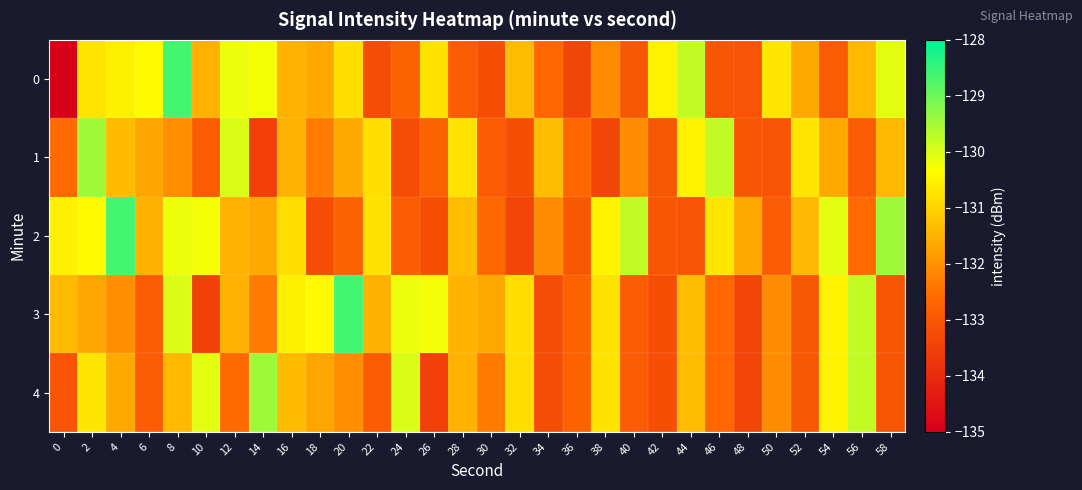

Reading left to right, transcribe all the data shown in this chart.

0: 0=-218.6	2=-130.7	4=-130.6	6=-130.4	8=-128.6	10=-131.5	12=-130.2	14=-130.2	16=-131.5	18=-131.6	20=-130.8	22=-133.3	24=-132.7	26=-130.8	28=-132.9	30=-133.2	32=-131.3	34=-132.7	36=-133.4	38=-132.1	40=-133.0	42=-130.5	44=-129.8	46=-133.0	48=-133.1	50=-130.7	52=-131.6	54=-132.9	56=-131.4	58=-130.1
1: 0=-132.6	2=-129.5	4=-131.4	6=-131.7	8=-132.1	10=-132.9	12=-130.0	14=-133.5	16=-131.5	18=-132.3	20=-131.6	22=-130.8	24=-133.3	26=-132.7	28=-130.8	30=-132.9	32=-133.2	34=-131.3	36=-132.7	38=-133.4	40=-132.1	42=-133.0	44=-130.5	46=-129.8	48=-133.0	50=-133.1	52=-130.7	54=-131.6	56=-132.9	58=-131.4
2: 0=-130.6	2=-130.4	4=-128.6	6=-131.5	8=-130.2	10=-130.2	12=-131.5	14=-131.6	16=-130.8	18=-133.3	20=-132.7	22=-130.8	24=-132.9	26=-133.2	28=-131.3	30=-132.7	32=-133.4	34=-132.1	36=-133.0	38=-130.5	40=-129.8	42=-133.0	44=-133.1	46=-130.7	48=-131.6	50=-132.9	52=-131.4	54=-130.1	56=-132.6	58=-129.5
3: 0=-131.4	2=-131.7	4=-132.1	6=-132.9	8=-130.0	10=-133.5	12=-131.5	14=-132.3	16=-130.6	18=-130.4	20=-128.6	22=-131.5	24=-130.2	26=-130.2	28=-131.5	30=-131.6	32=-130.8	34=-133.3	36=-132.7	38=-130.8	40=-132.9	42=-133.2	44=-131.3	46=-132.7	48=-133.4	50=-132.1	52=-133.0	54=-130.5	56=-129.8	58=-133.0
4: 0=-133.1	2=-130.7	4=-131.6	6=-132.9	8=-131.4	10=-130.1	12=-132.6	14=-129.5	16=-131.4	18=-131.7	20=-132.1	22=-132.9	24=-130.0	26=-133.5	28=-131.5	30=-132.3	32=-130.8	34=-133.3	36=-132.7	38=-130.8	40=-132.9	42=-133.2	44=-131.3	46=-132.7	48=-133.4	50=-132.1	52=-133.0	54=-130.5	56=-129.8	58=-133.0